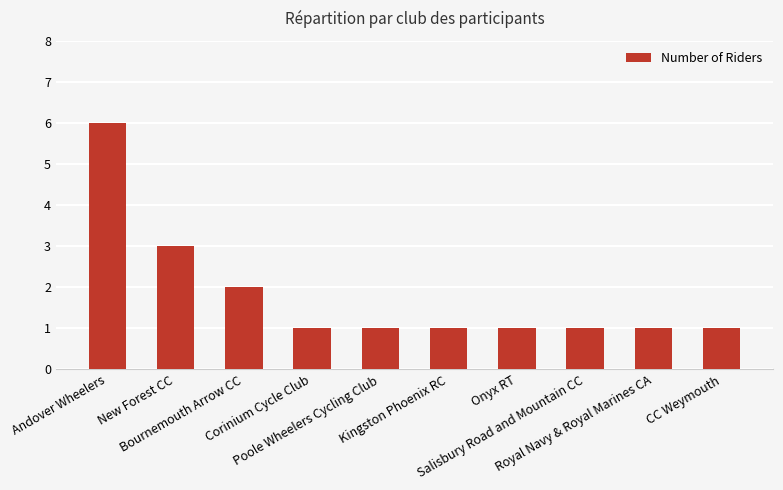

Which label corresponds to the largest value in the chart?

Andover Wheelers